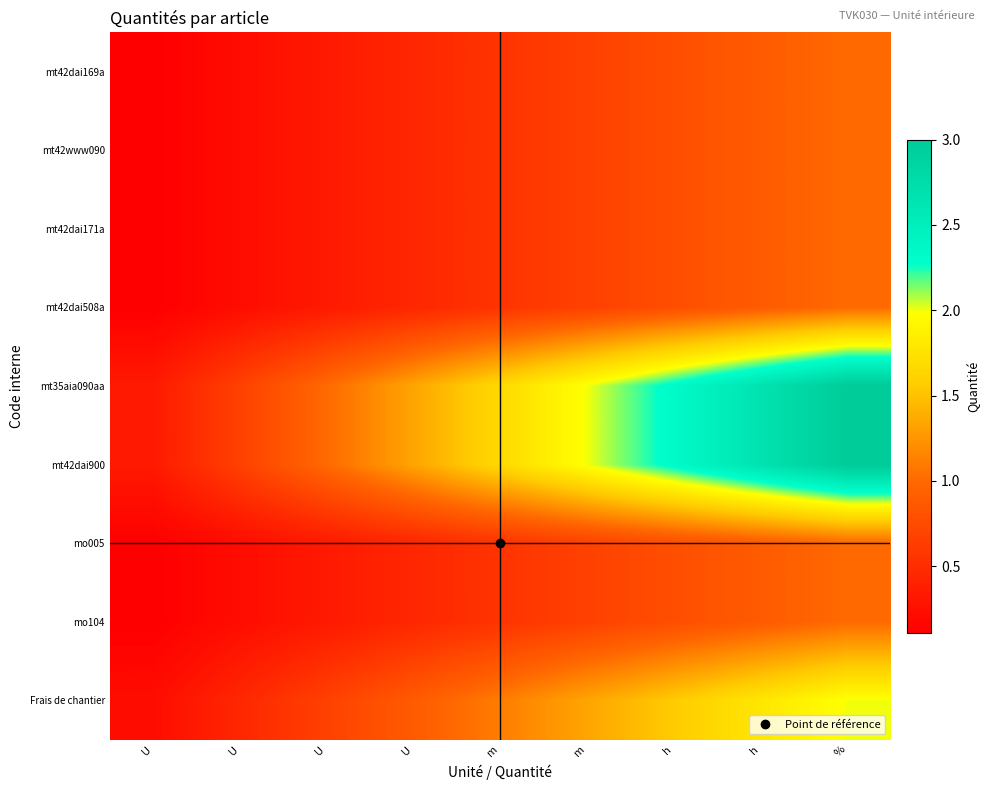

Reading right to left, list all the values displayed in this chart.

mt42dai169a: %=1.0	h=0.9	h=0.8	m=0.7	m=0.6	U=0.4	U=0.3	U=0.2	U=0.1
mt42www090: %=1.0	h=0.9	h=0.8	m=0.7	m=0.6	U=0.4	U=0.3	U=0.2	U=0.1
mt42dai171a: %=1.0	h=0.9	h=0.8	m=0.7	m=0.6	U=0.4	U=0.3	U=0.2	U=0.1
mt42dai508a: %=1.0	h=0.9	h=0.8	m=0.7	m=0.6	U=0.4	U=0.3	U=0.2	U=0.1
mt35aia090aa: %=3.0	h=2.7	h=2.3	m=2.0	m=1.7	U=1.3	U=1.0	U=0.7	U=0.3
mt42dai900: %=3.0	h=2.7	h=2.3	m=2.0	m=1.7	U=1.3	U=1.0	U=0.7	U=0.3
mo005: %=1.0	h=0.9	h=0.8	m=0.7	m=0.6	U=0.4	U=0.3	U=0.2	U=0.1
mo104: %=1.0	h=0.9	h=0.8	m=0.7	m=0.6	U=0.4	U=0.3	U=0.2	U=0.1
Frais de chantier: %=2.0	h=1.8	h=1.6	m=1.3	m=1.1	U=0.9	U=0.7	U=0.4	U=0.2